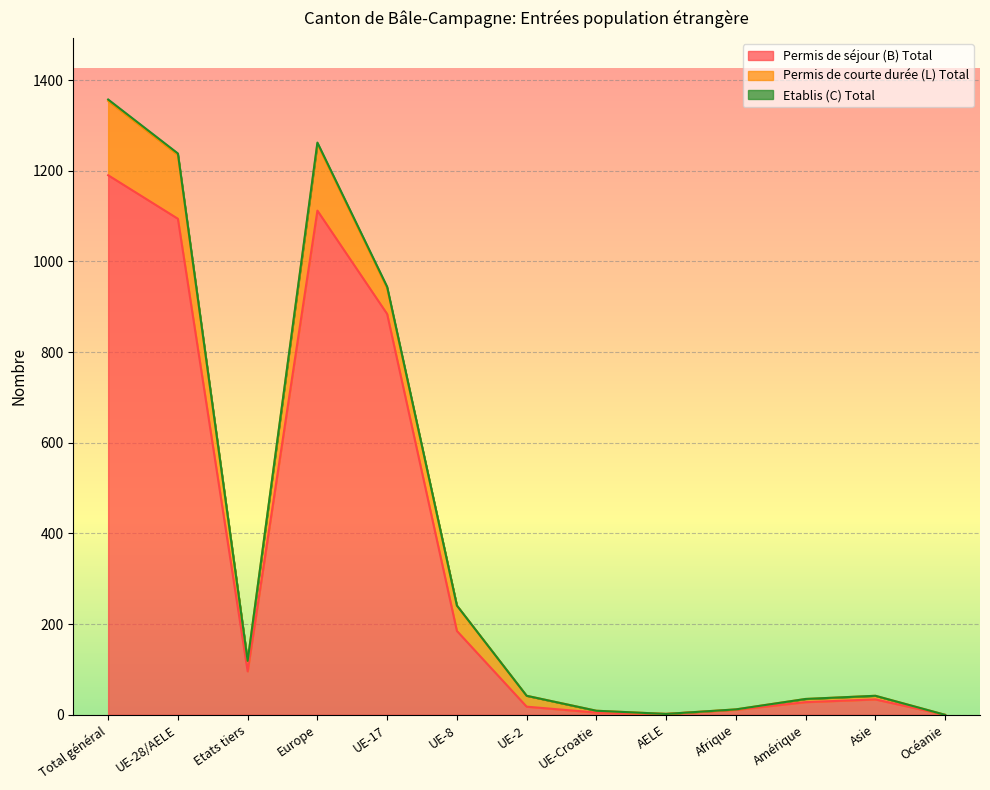

How many data points in Permis de séjour (B) Total are less than 34?

6